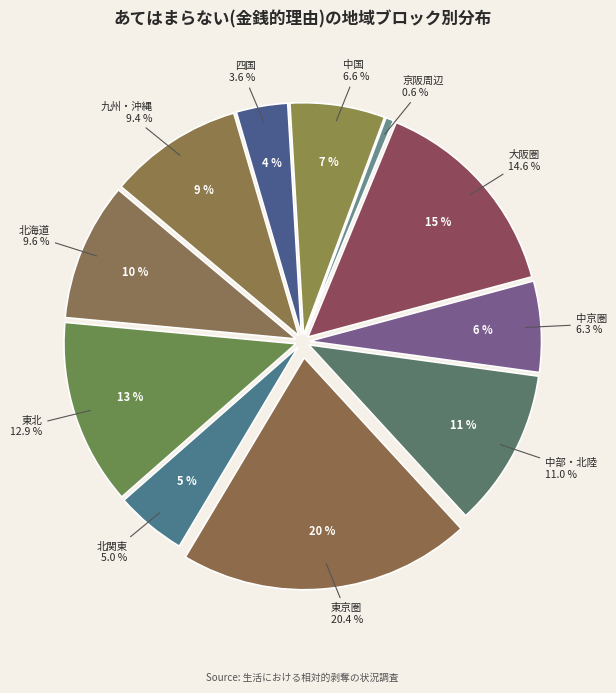

What is the ratio of the value at 京阪周辺 to the value at 中部・北陸?

0.1